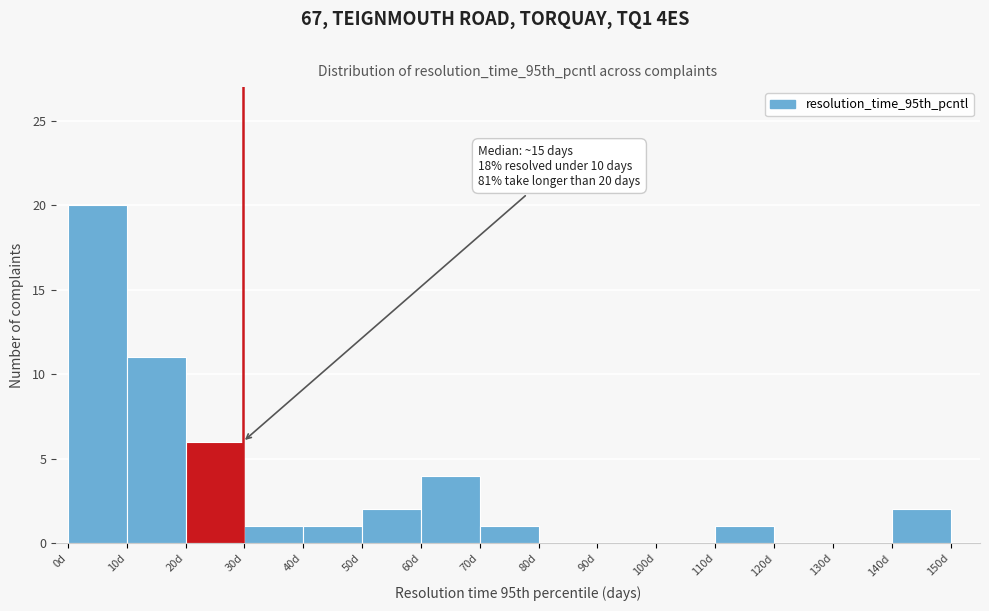

Which range on the x-axis has the tallest bar?

0 to 10